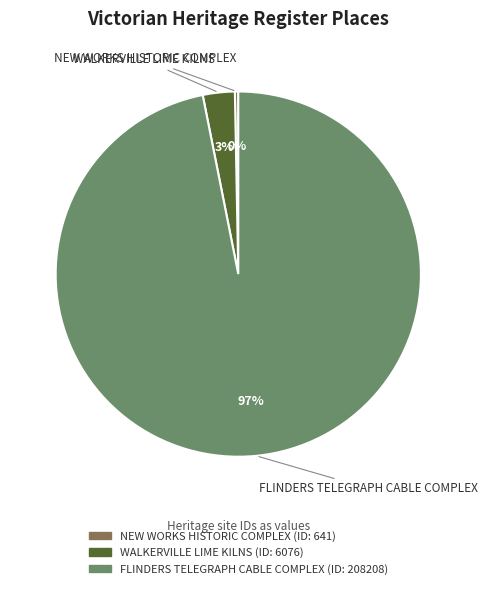

What is the largest slice in the pie chart?

FLINDERS TELEGRAPH CABLE COMPLEX